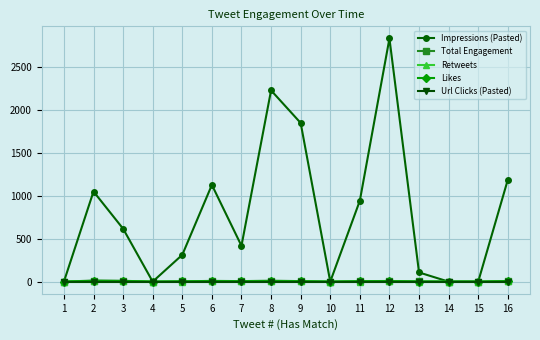

What is the difference between the highest and lowest values at 7?

417